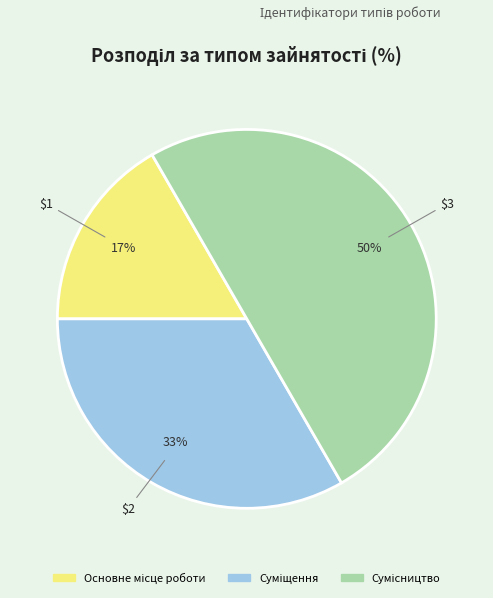

To the nearest percent, what is the difference between the largest and smallest slice percentages?

33%